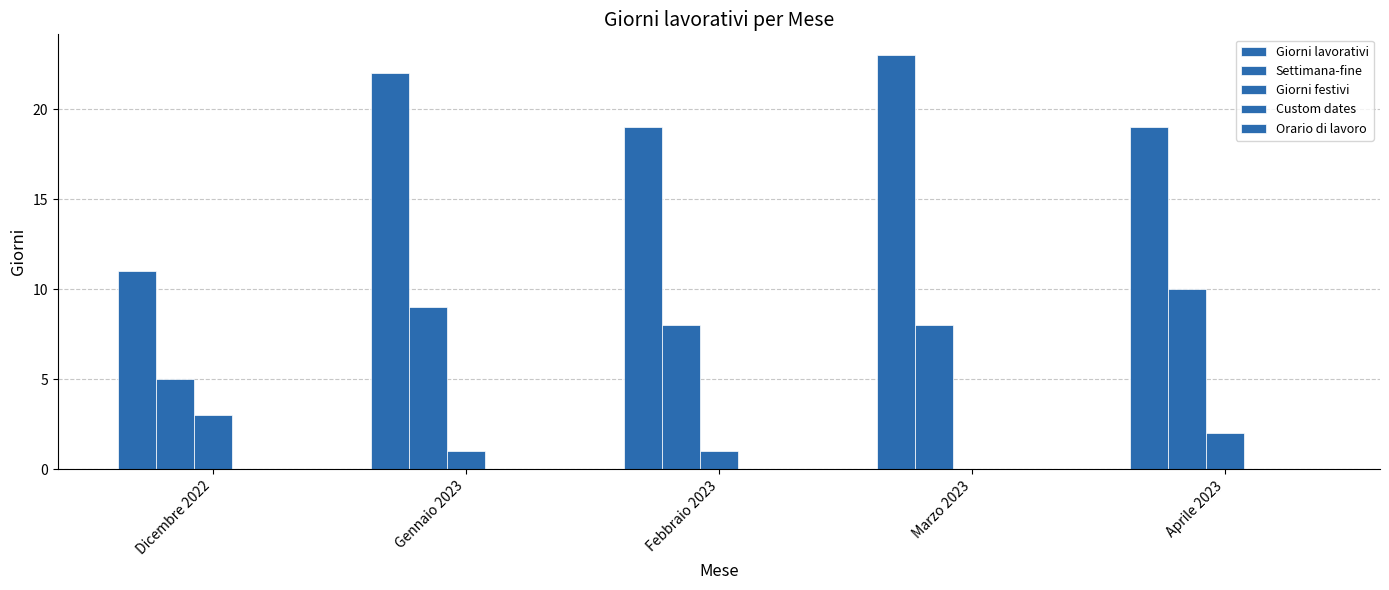

What is the spread (max minus min) of values at Dicembre 2022?

11